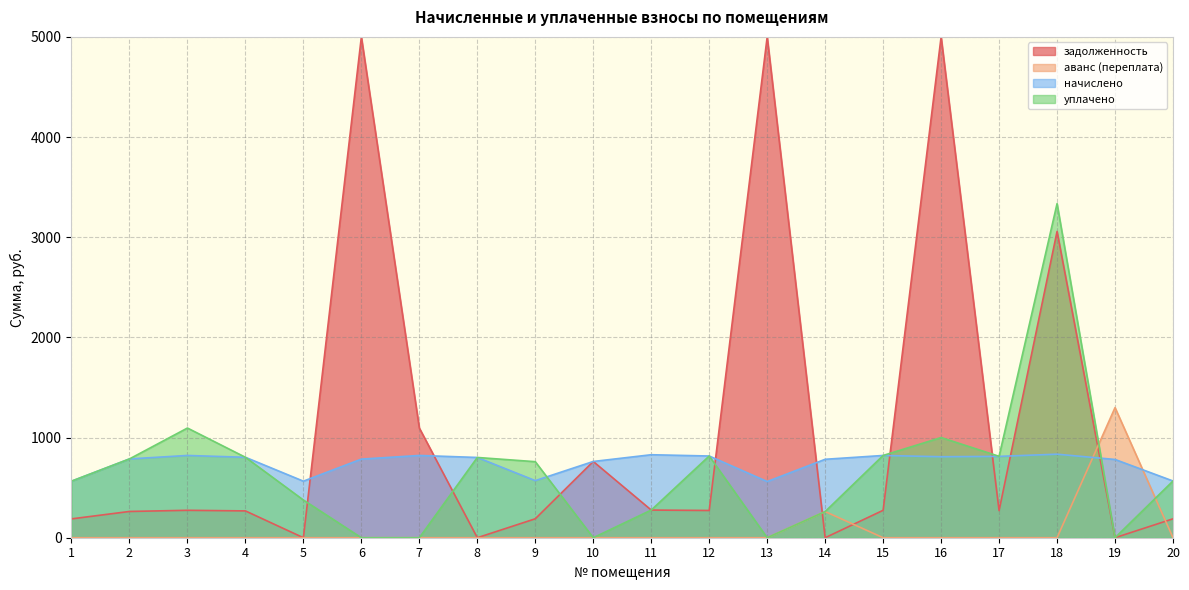

True or false: аванс (переплата) and начислено intersect in this chart.

True